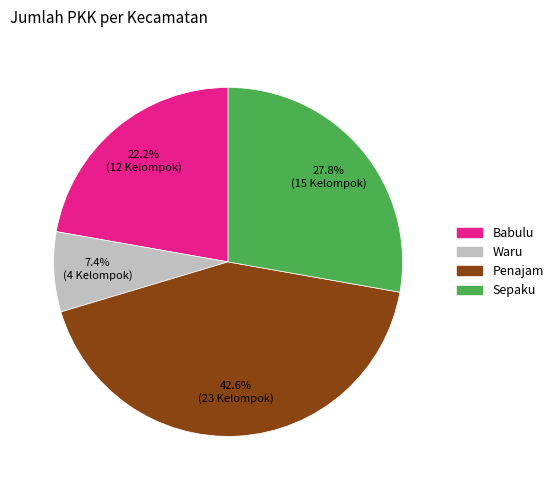

The Sepaku slice represents 28% of the pie. True or false?

True